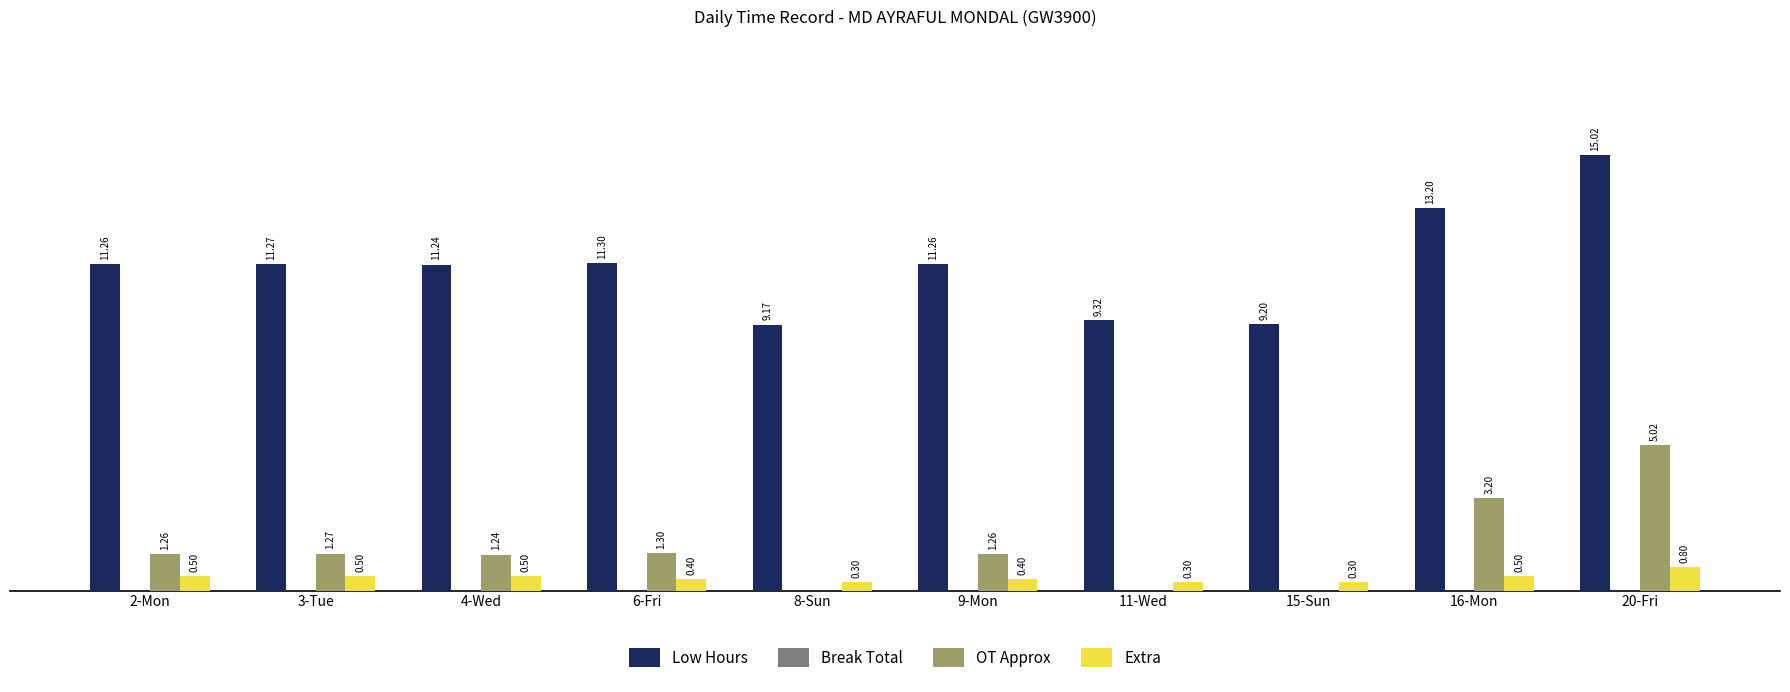

Which series changed the most between 11-Wed and 16-Mon?

Low Hours